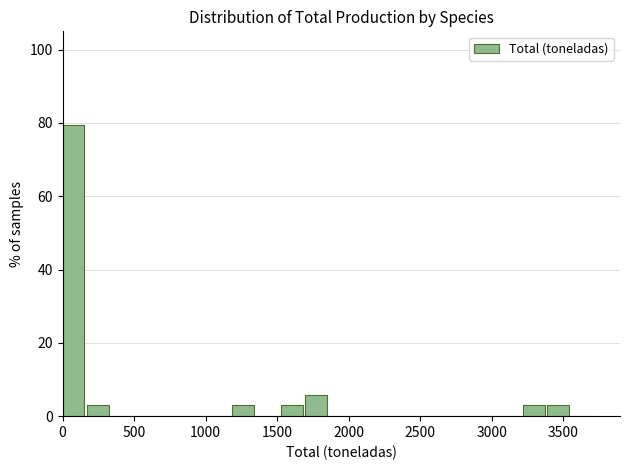

Around what value on the x-axis is the tallest bar? Give the approximate position of its centre, as read against the axis.

100